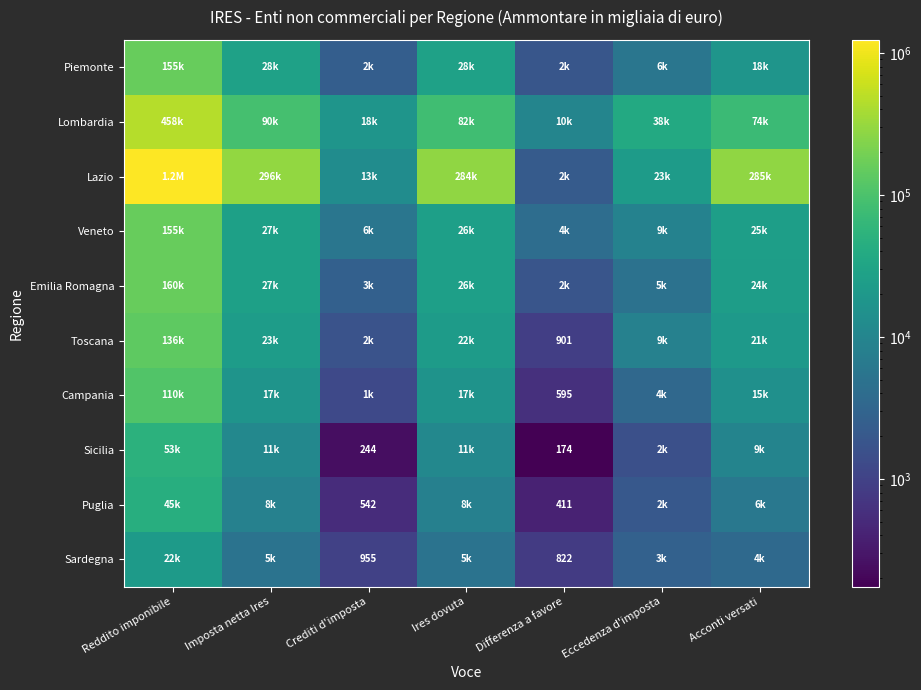

Is it true that Puglia equals 542 at Crediti d'imposta?

True